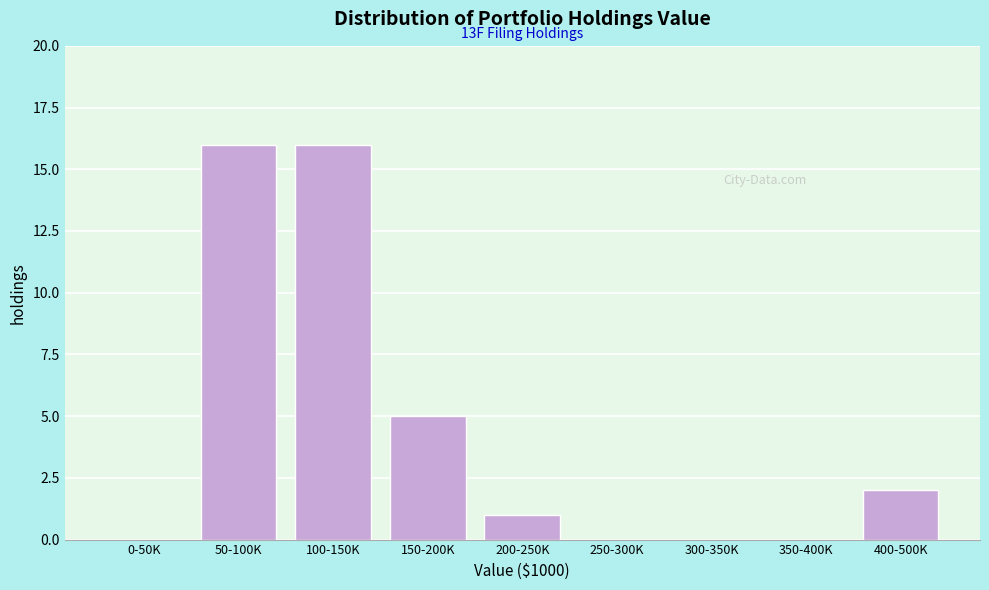

Reading left to right, what are all the values shown in this chart?

0-50K=0	50-100K=16	100-150K=16	150-200K=5	200-250K=1	250-300K=0	300-350K=0	350-400K=0	400-500K=2